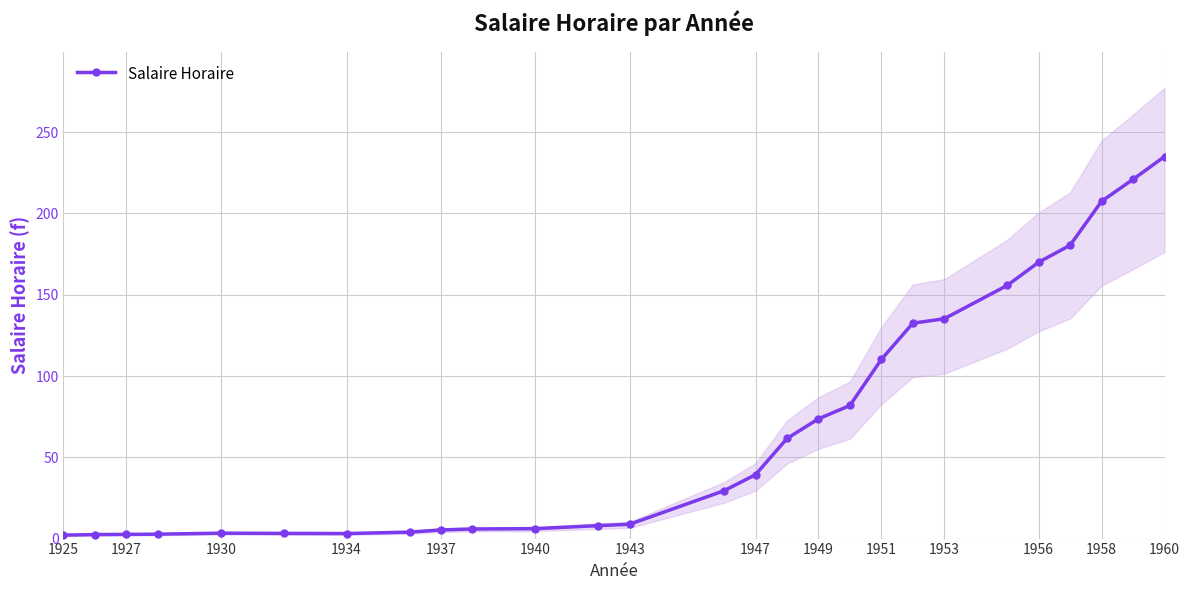

What is the maximum value shown in the chart?

235.0